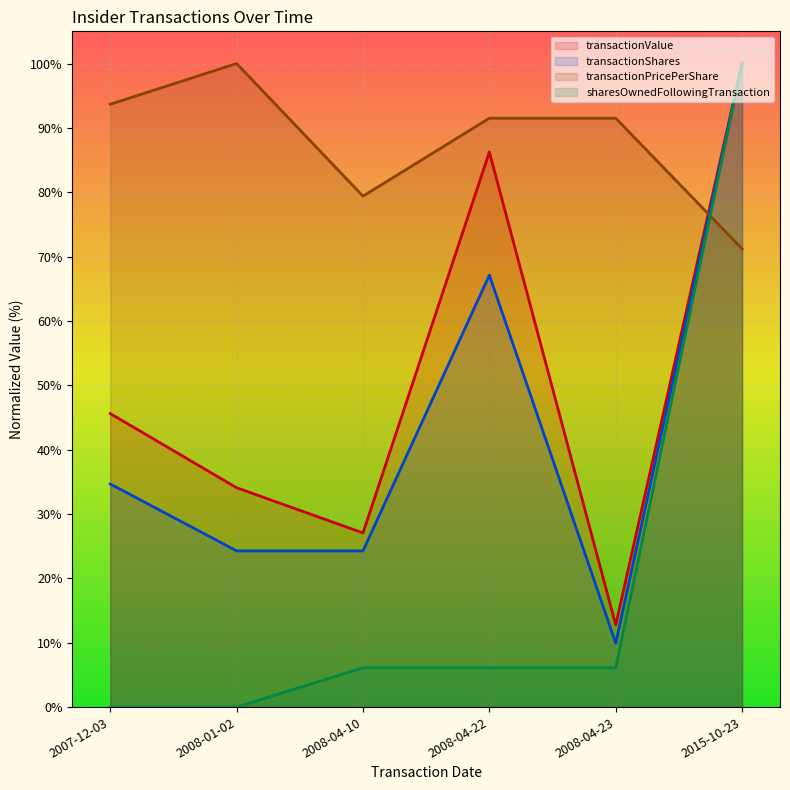

True or false: sharesOwnedFollowingTransaction and transactionShares cross at least once.

False